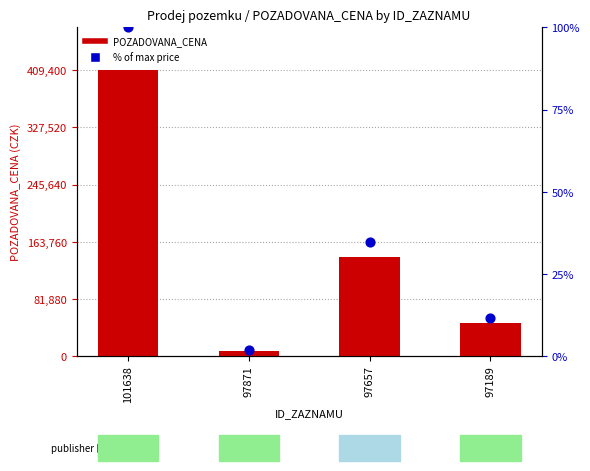

Which series contains the lowest Y value?

% of max price